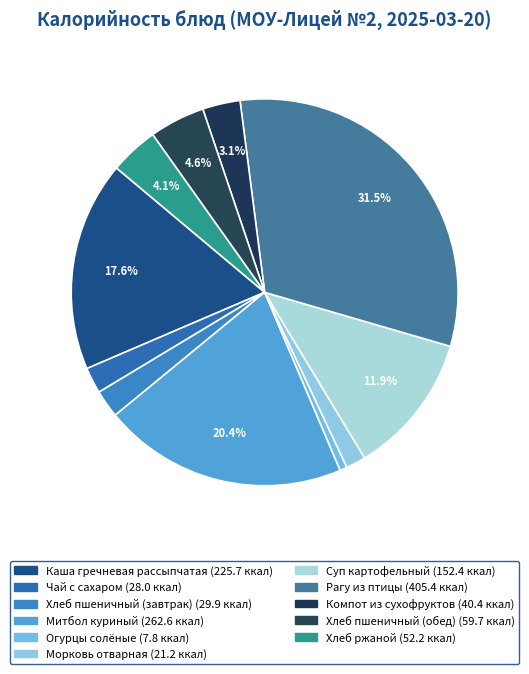

What is the smallest slice in the pie chart?

Огурцы солёные